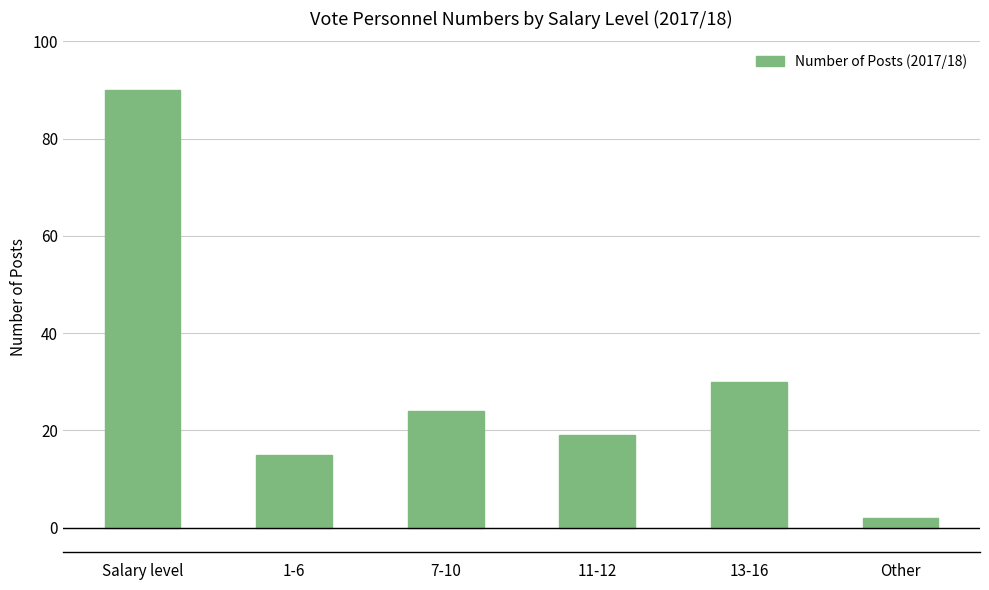

Approximately how many times larger is the value at 7-10 compared to 1-6?

1.6